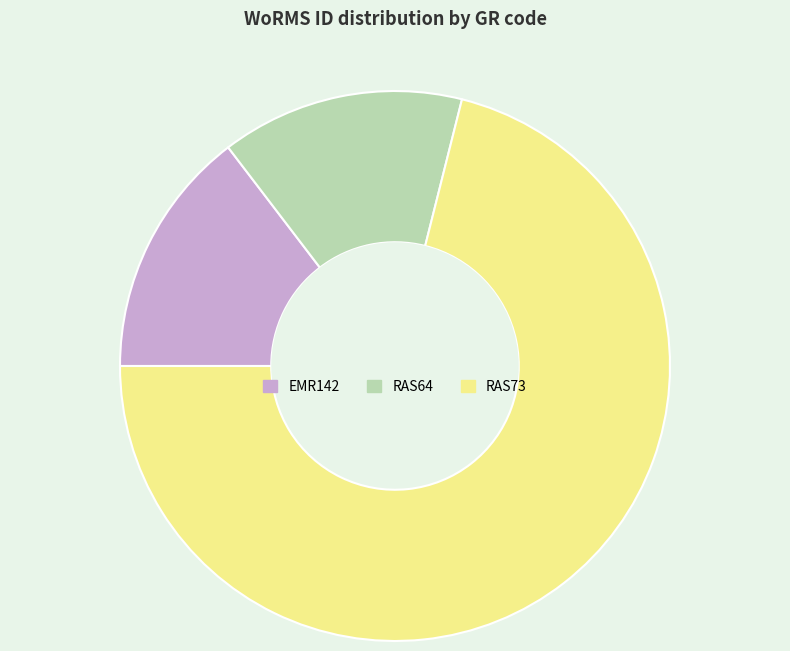

Which slice represents more than half of the pie?

RAS73